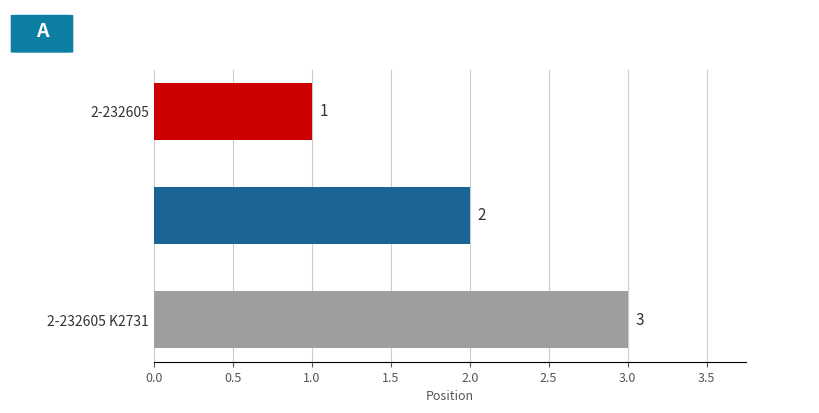

What is the average value?

2